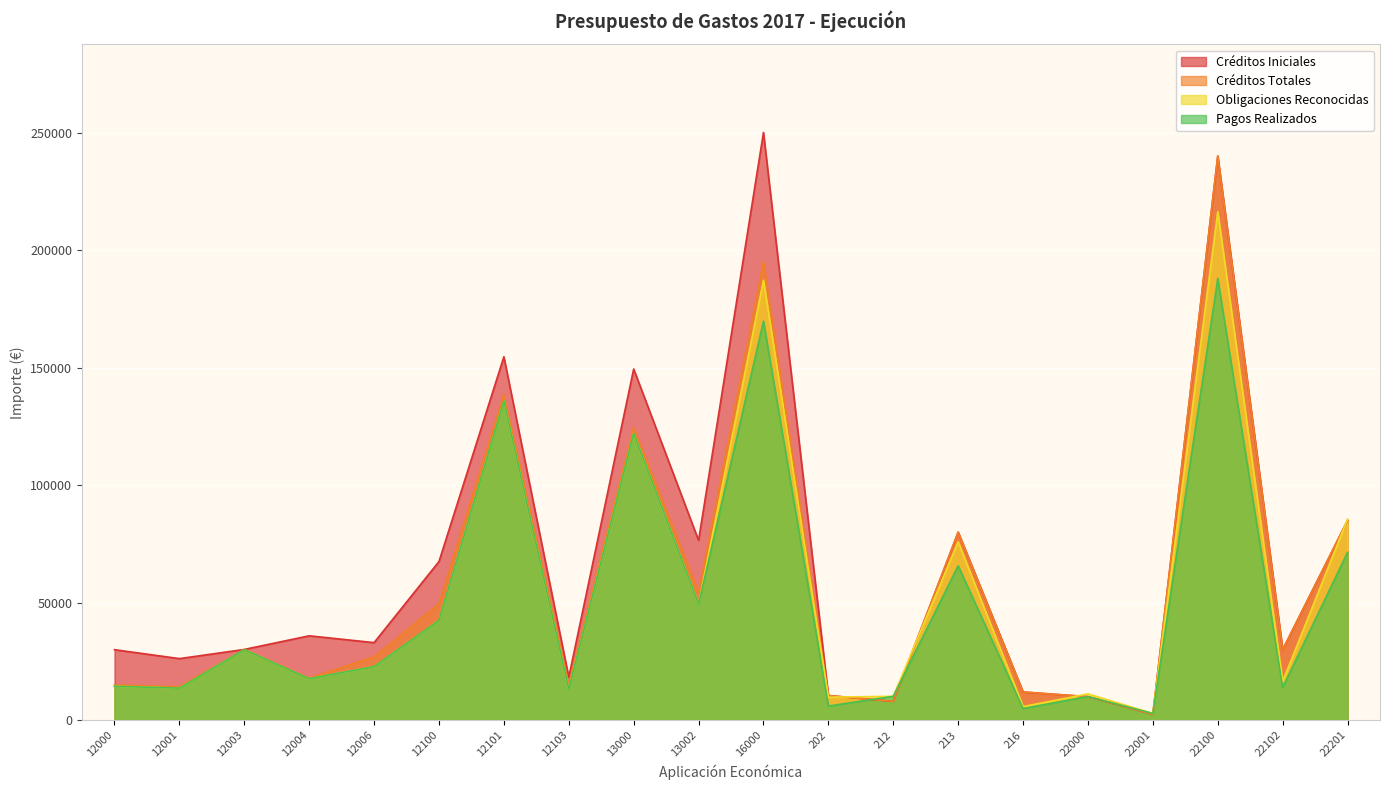

Which label corresponds to the largest value in the chart?

16000